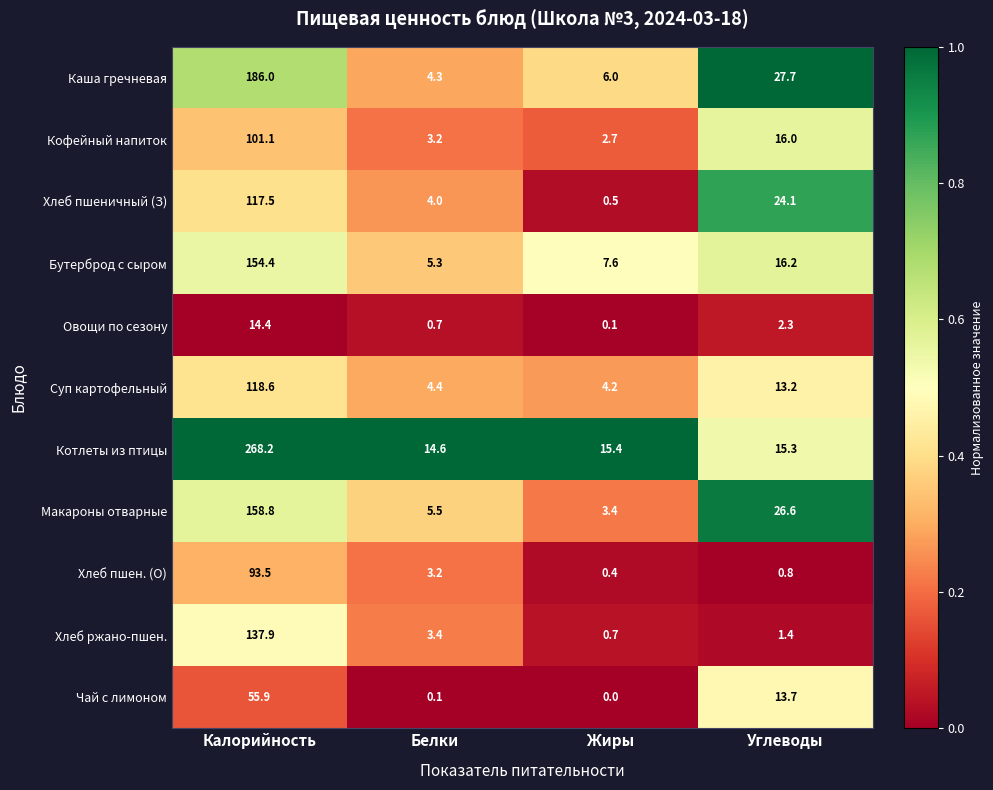

Which series changed the most between Жиры and Углеводы?

Хлеб пшеничный (З)